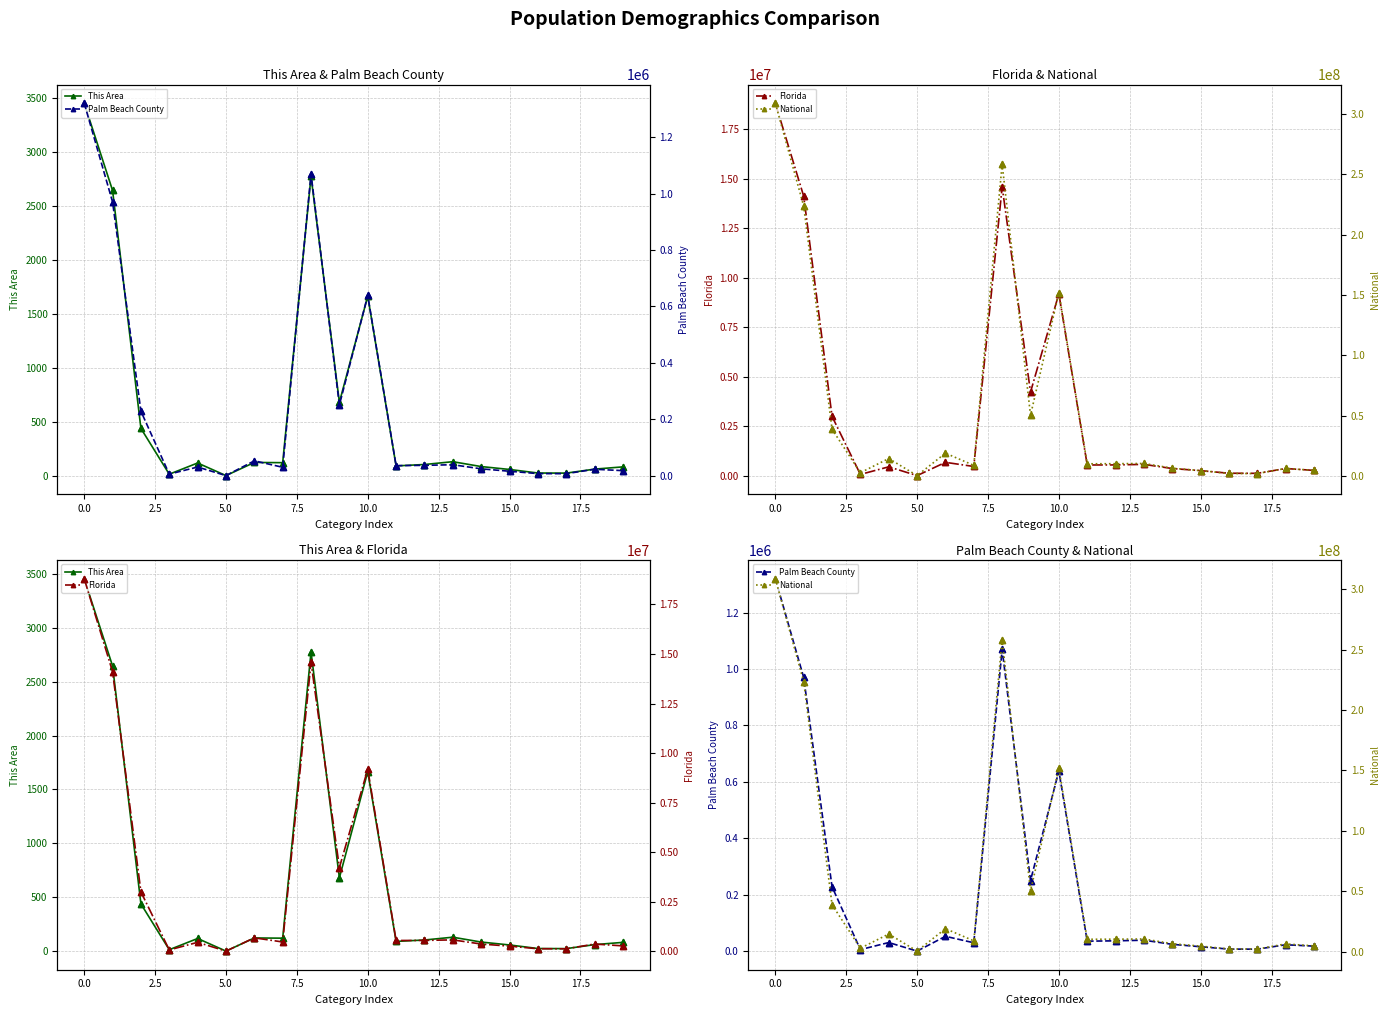

Which series has the largest total across all categories?

National